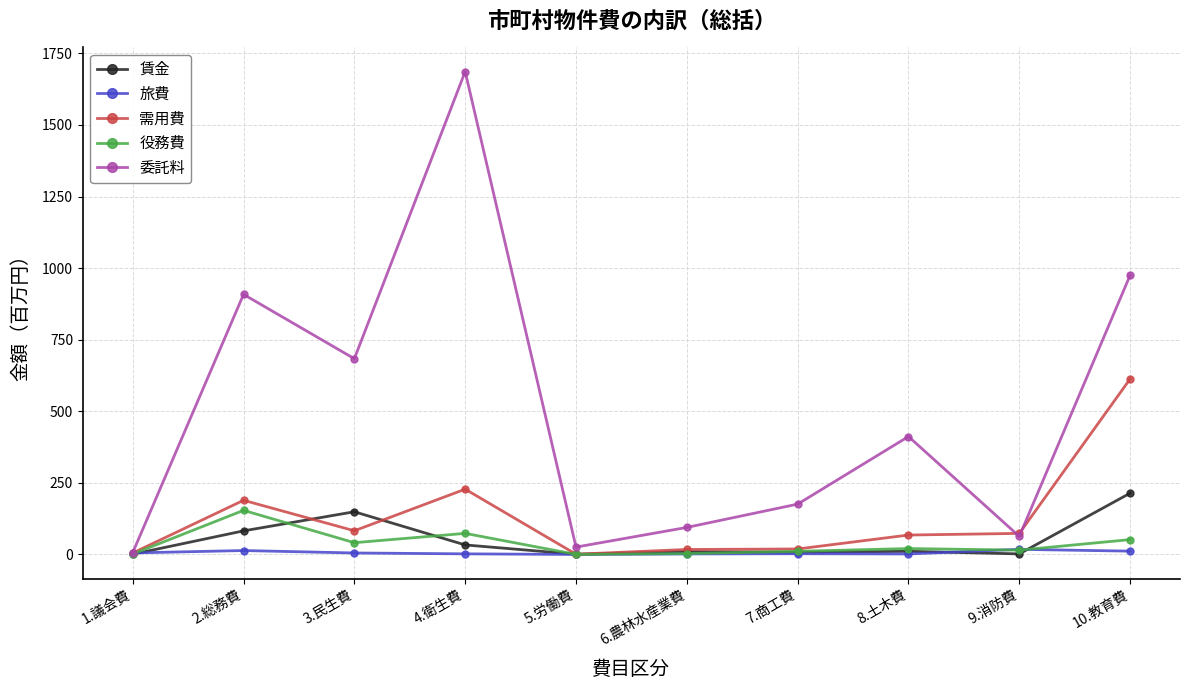

What is the sum of all 委託料 values?

5030.9